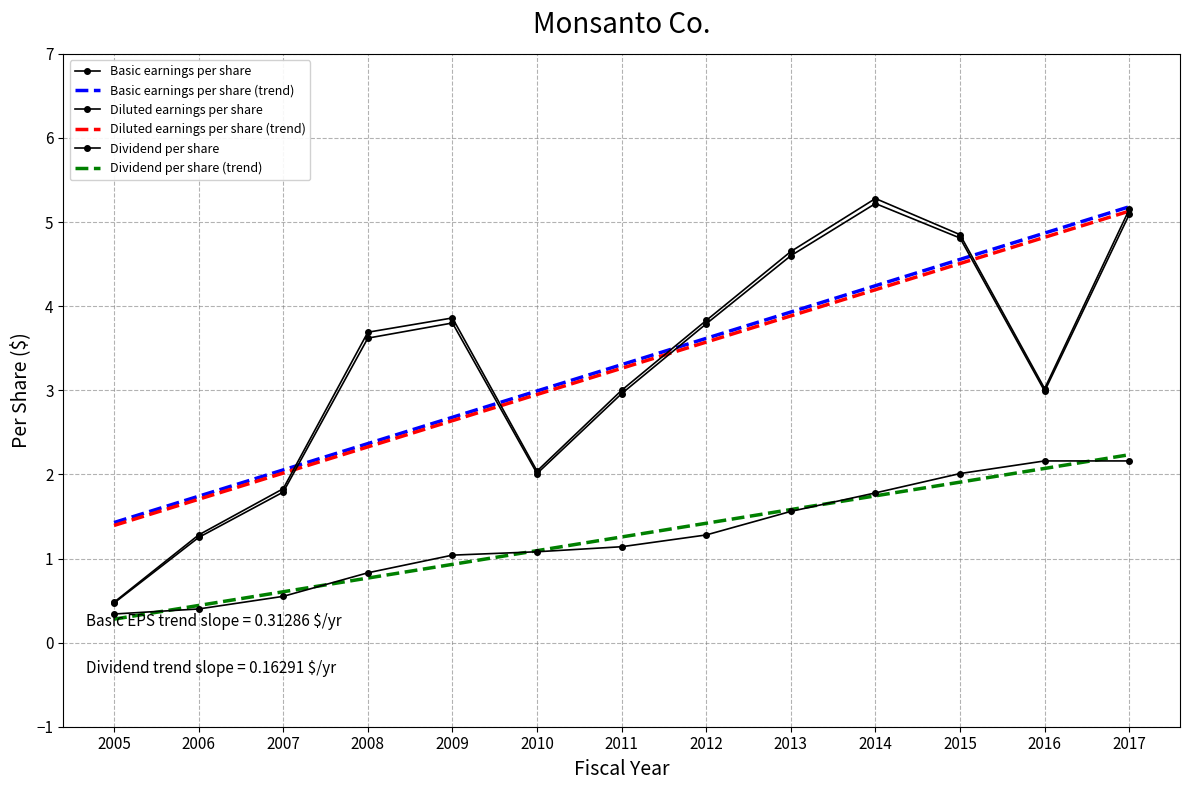

What is the difference between the second highest and minimum values in the Diluted earnings per share (trend) series?

3.4